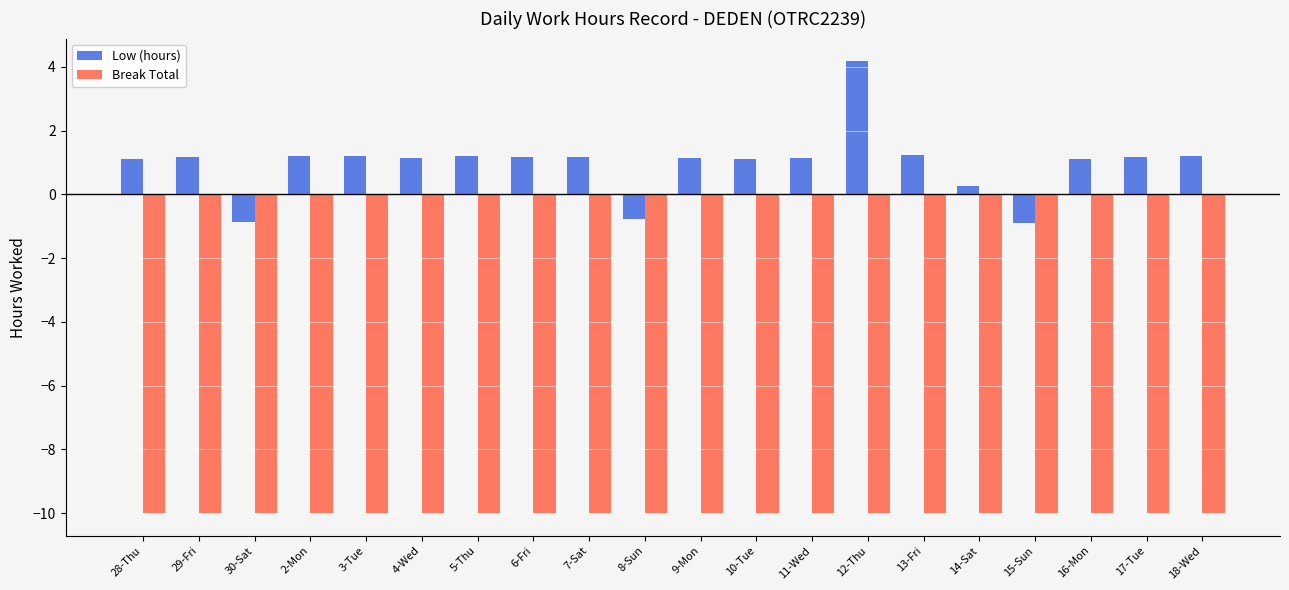

Which series changed the most between 5-Thu and 15-Sun?

Low (hours)